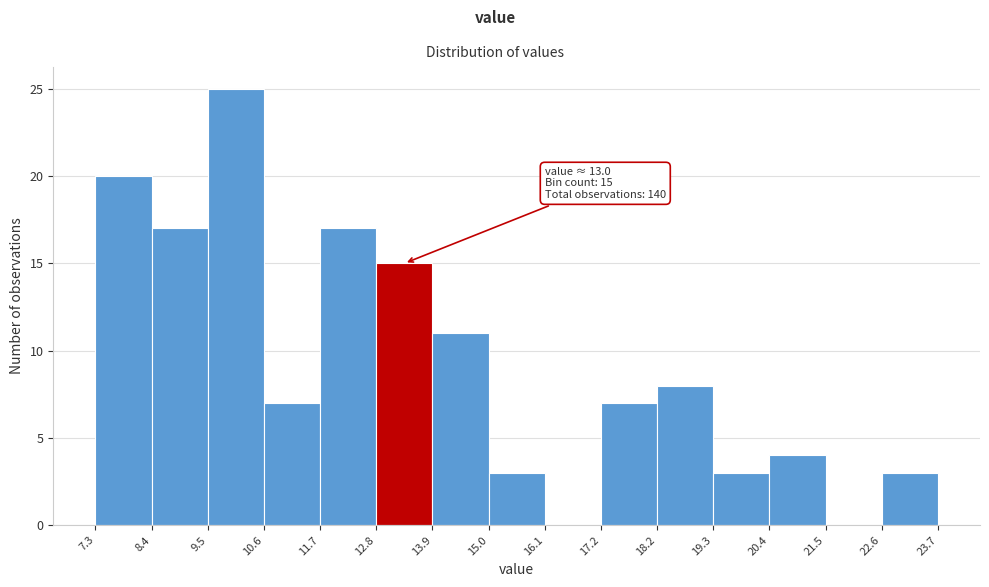

Over which range of the x-axis is the bar tallest?

9.5 to 10.6